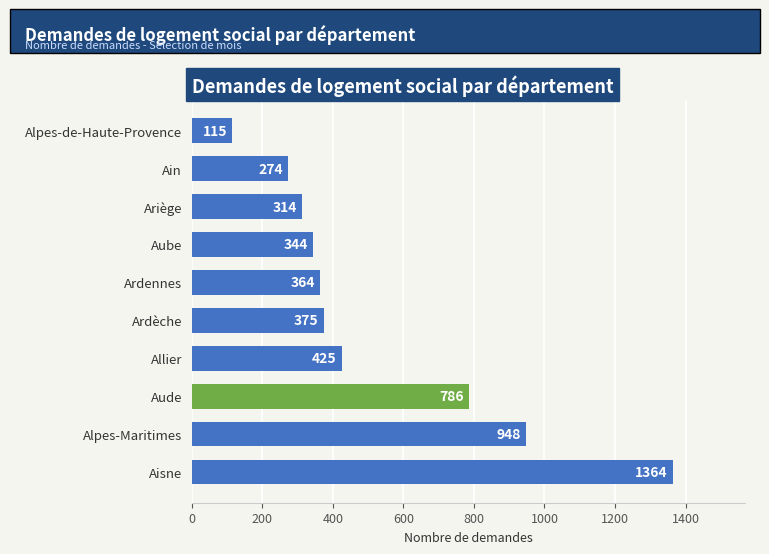

What is the sum of the values at Alpes-de-Haute-Provence and Aube?

459